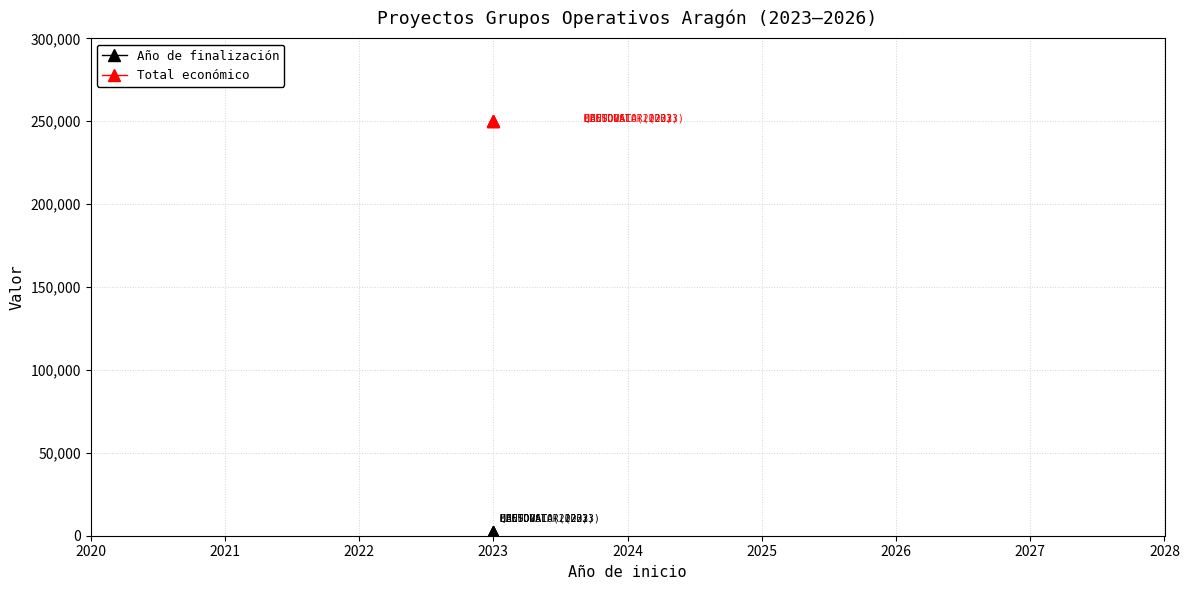

List the series in order of their peak value, lowest first.

Año de finalización, Total económico